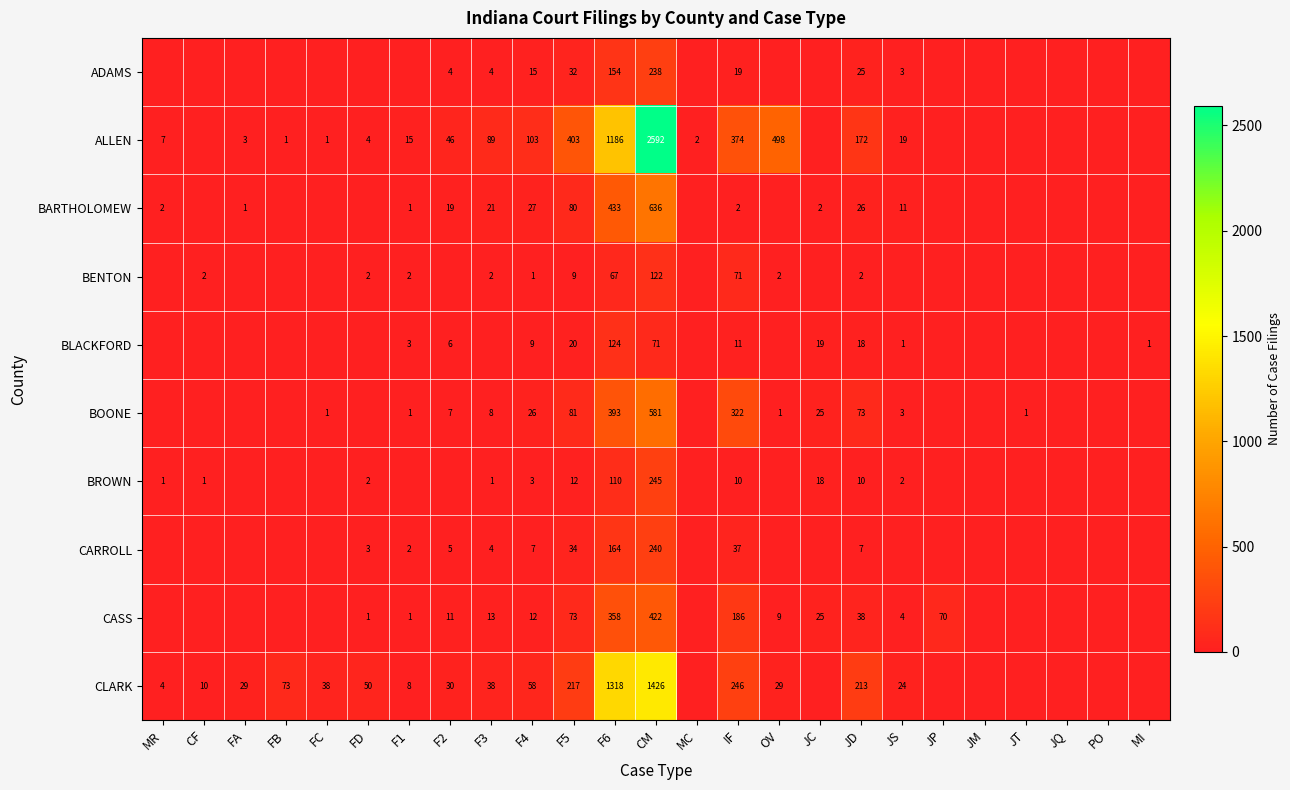

Which series changed the most between FC and F6?

CLARK